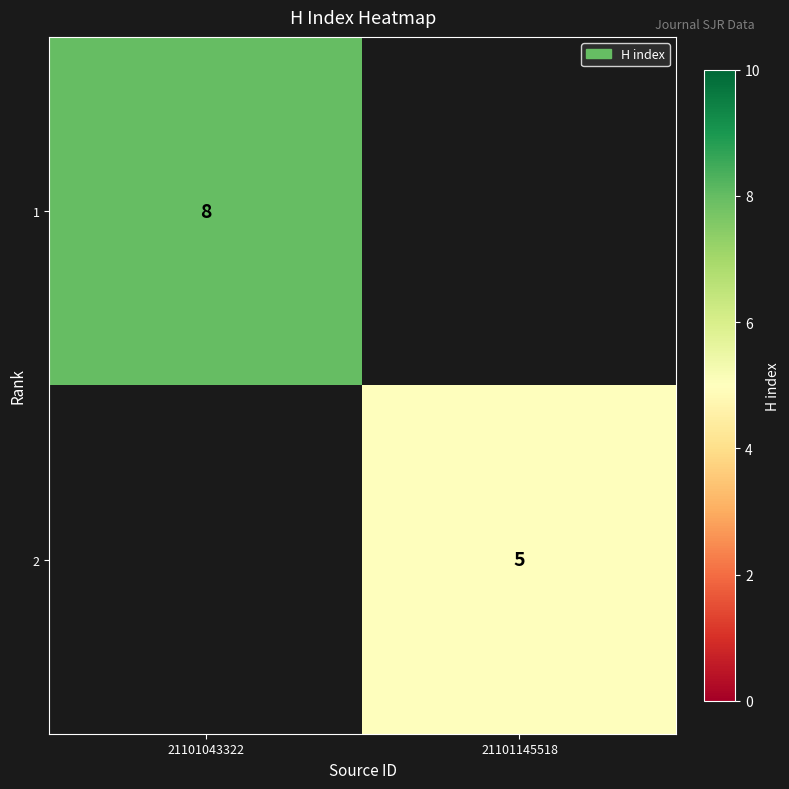

The 2 series shows 5 at 21101145518. True or false?

True